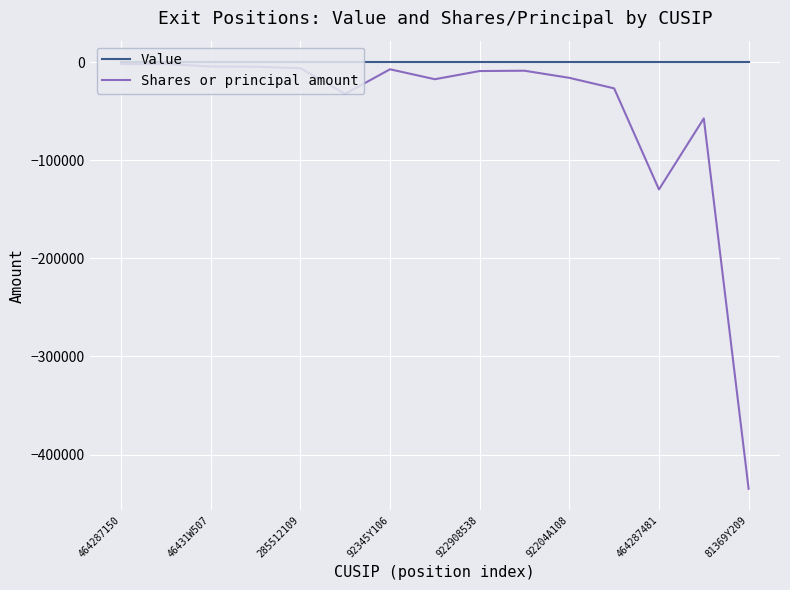

Which series has the largest total across all categories?

Value